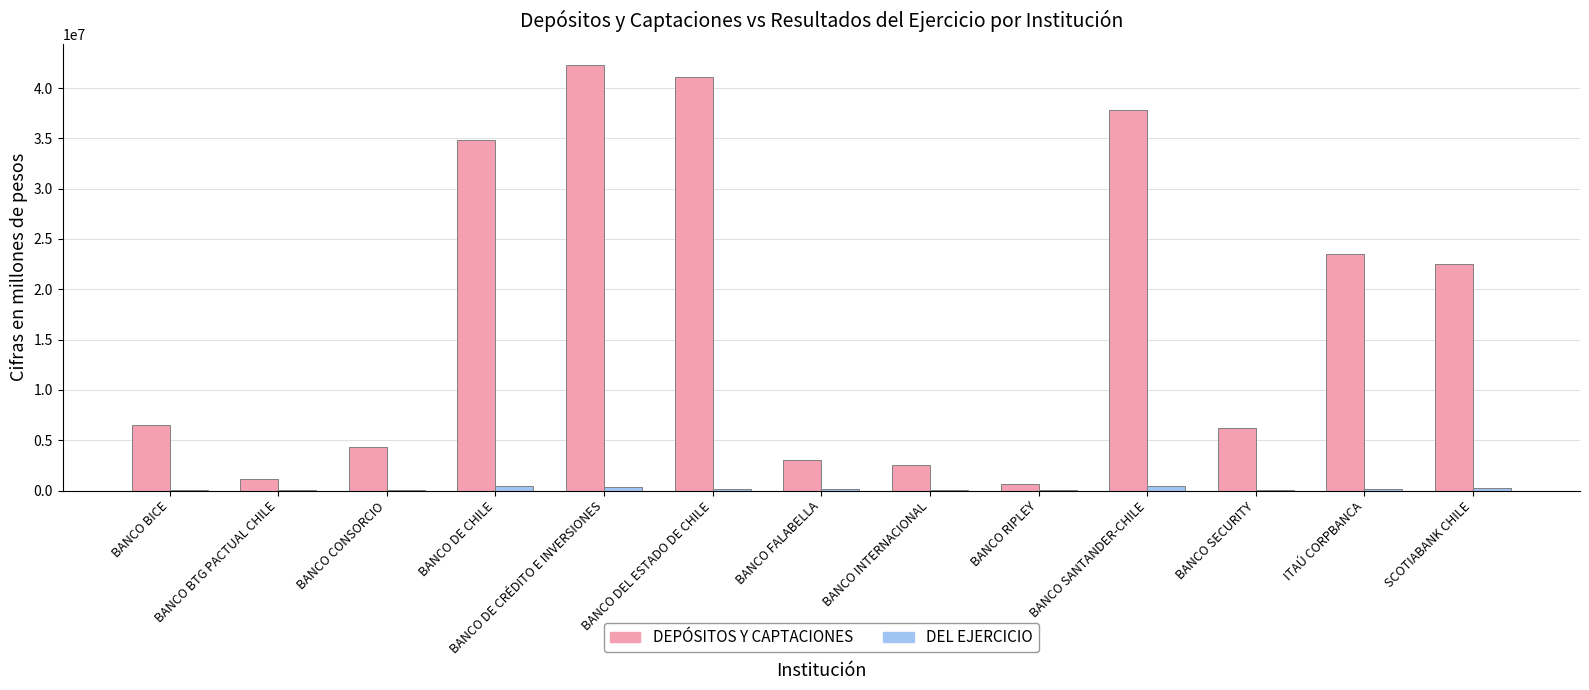

What is the average value of the DEL EJERCICIO series?

182766